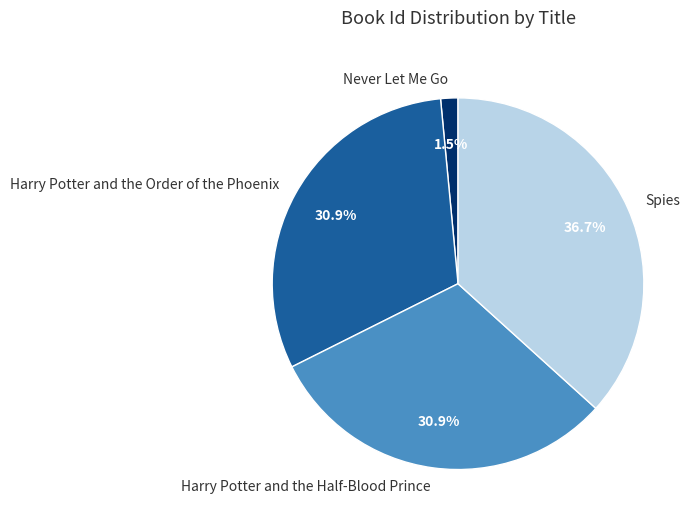

Does any single category account for the majority?

No